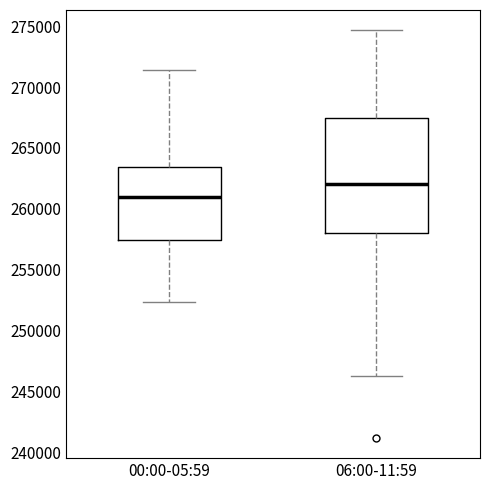

Where does the lower whisker of the box for 06:00-11:59 end on the y-axis? The values are not printed on the chart, so give them approximately, as read against the axis.

246000